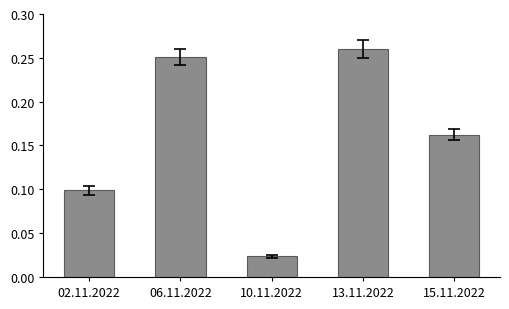

What position from the left is 02.11.2022?

1